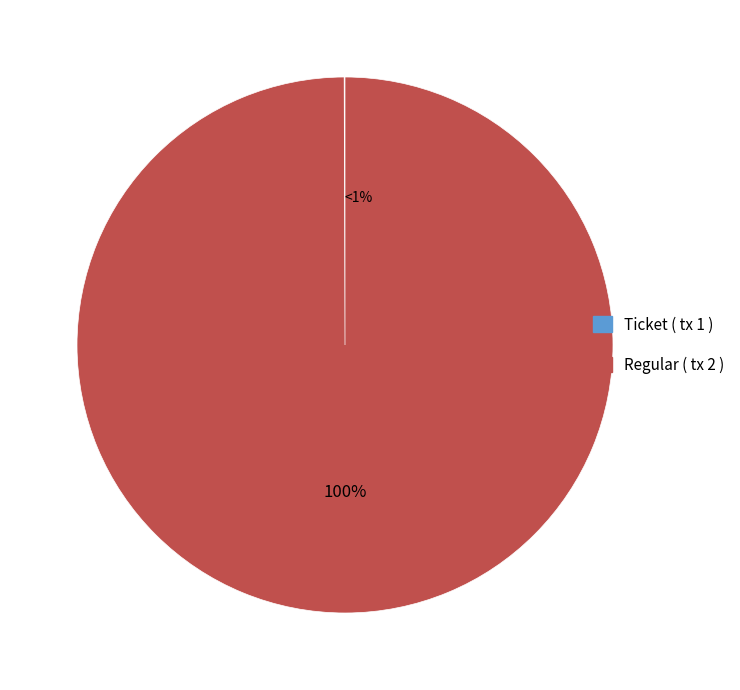

Between Ticket ( tx 1 ) and Regular ( tx 2 ), which is larger?

Regular ( tx 2 )